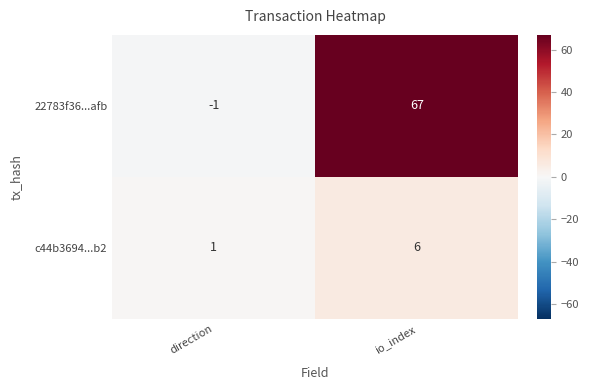

What is the sum of all c44b3694...b2 values?

7